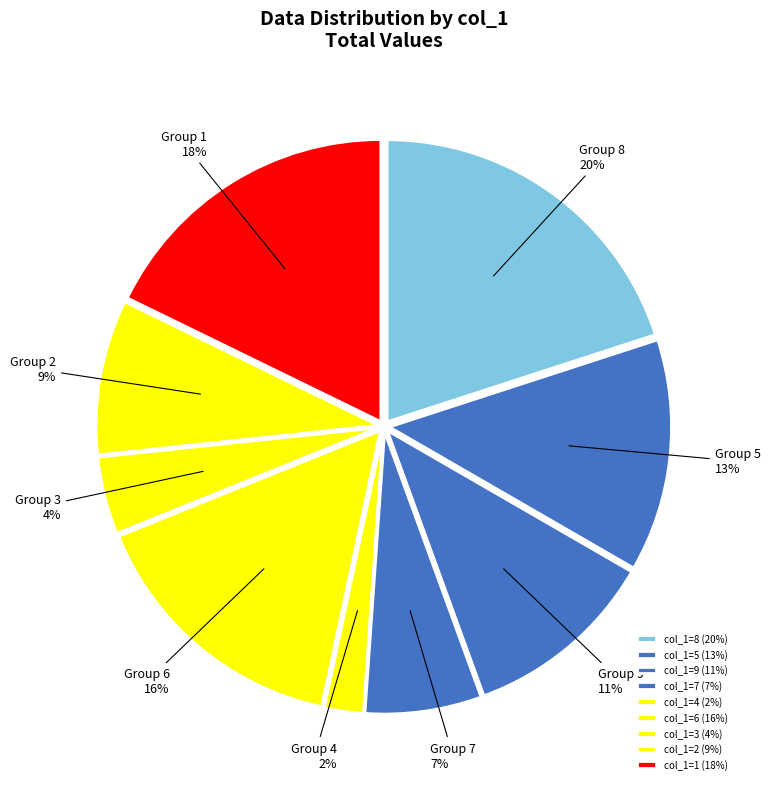

To the nearest percent, what is the difference between the largest and smallest slice percentages?

18%